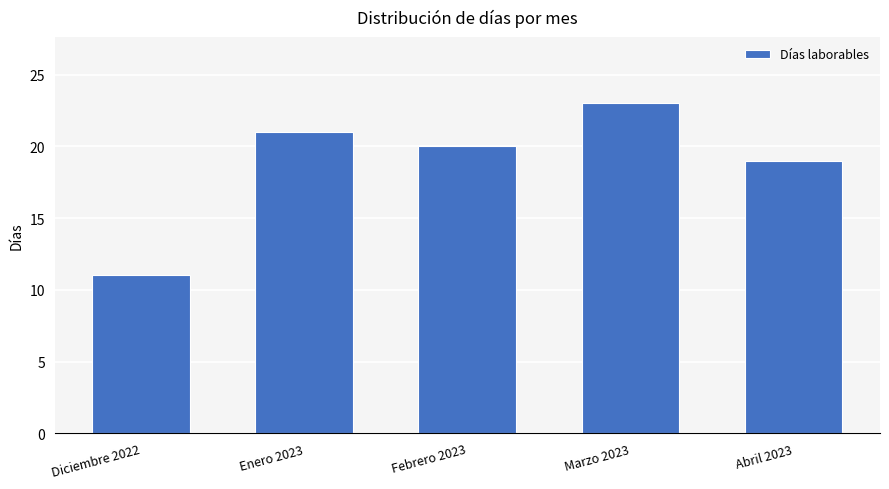

What is the value of the 5th bar from the left?

19